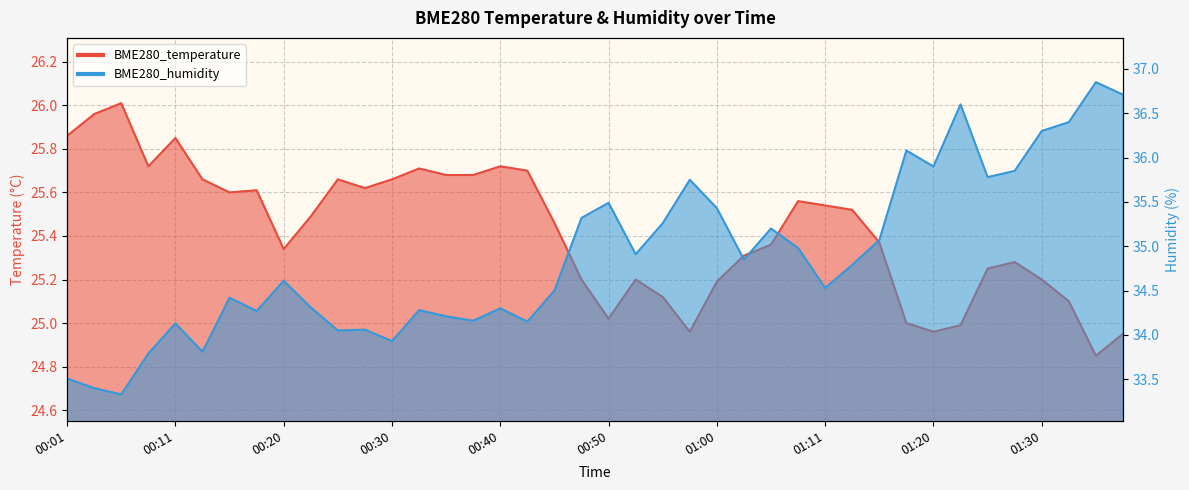

Does the chart display data point markers on the line(s)?

No